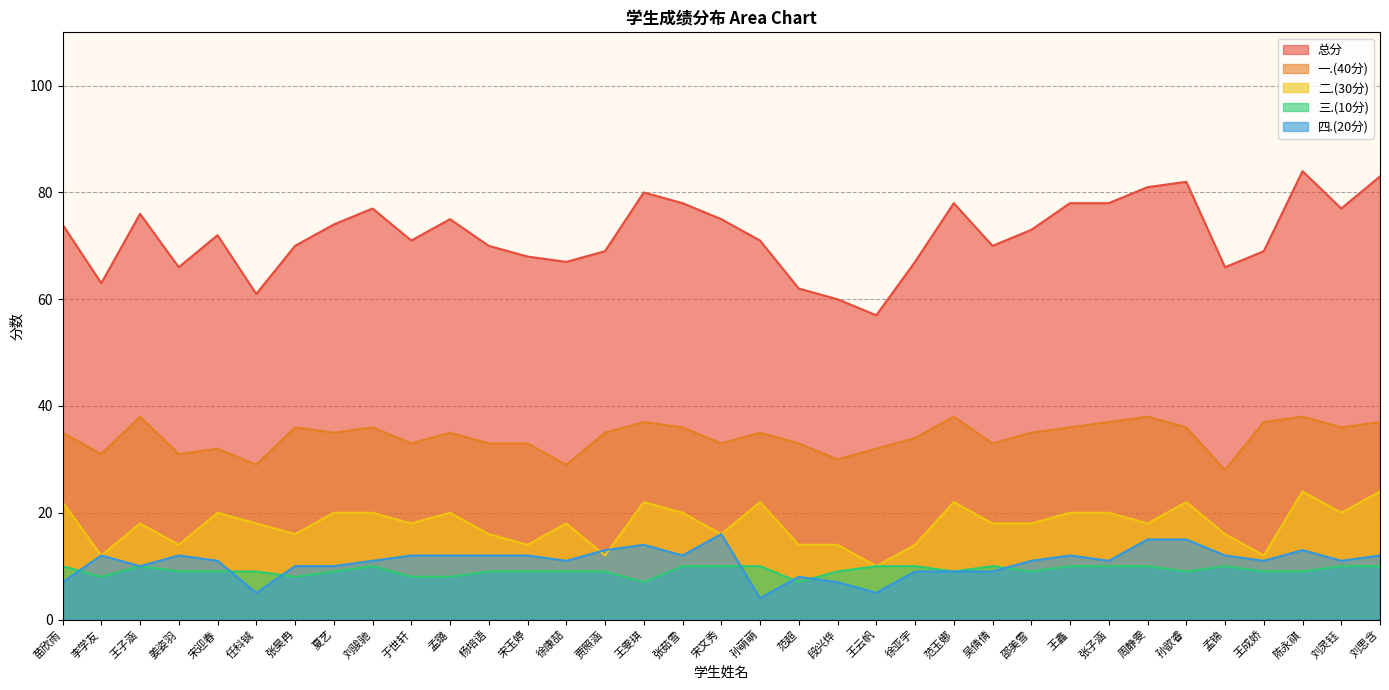

The 一.(40分) series shows 38 at 陈永祺. True or false?

True